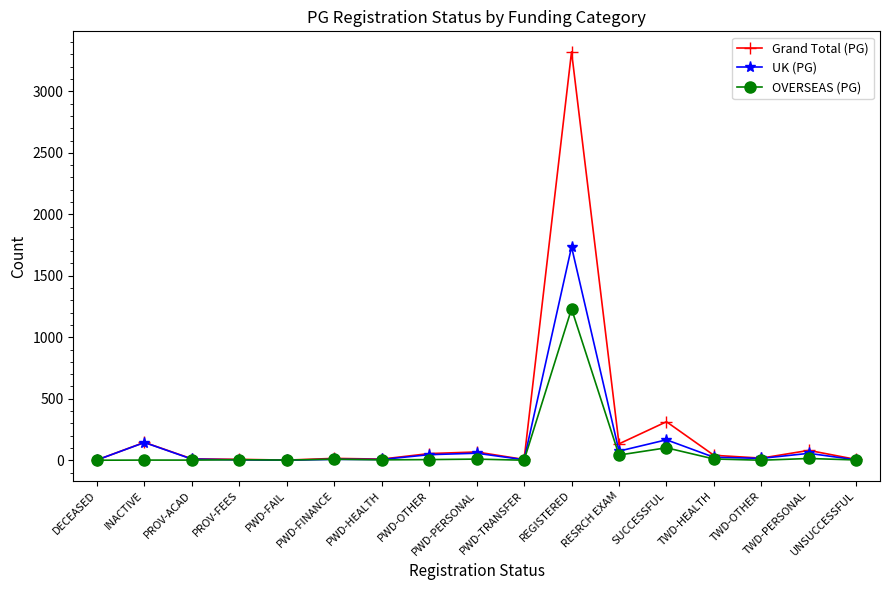

What is the difference between the maximum and minimum values in the UK (PG) series?

1735